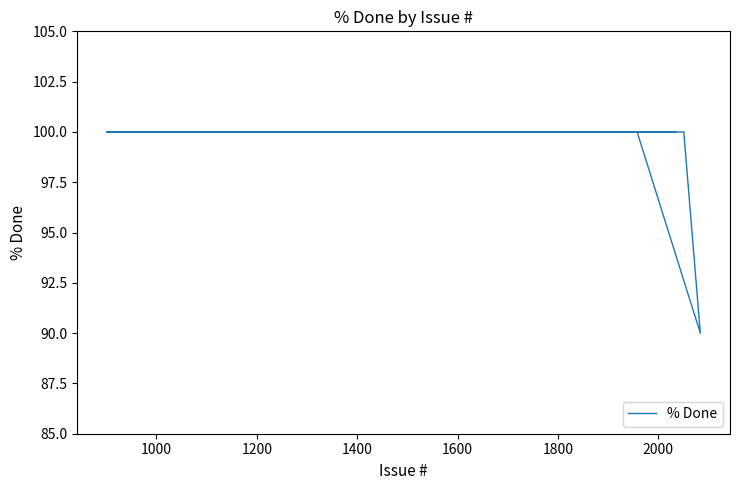

Reading left to right, what are all the values shown in this chart?

100	100	100	100	100	100	100	100	100	100	90	100	100	100	100	100	100	100	100	100	100	100	100	100	100	100